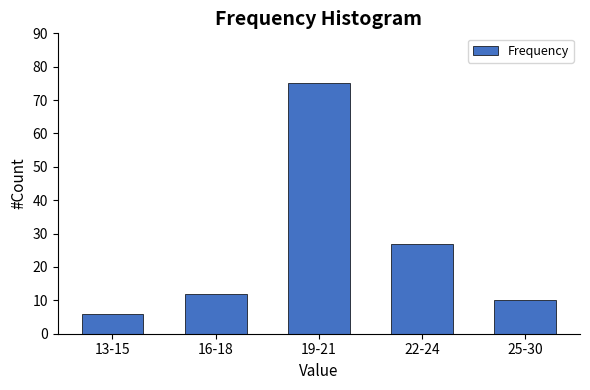

Reading left to right, transcribe all the data shown in this chart.

13-15=6	16-18=12	19-21=75	22-24=27	25-30=10